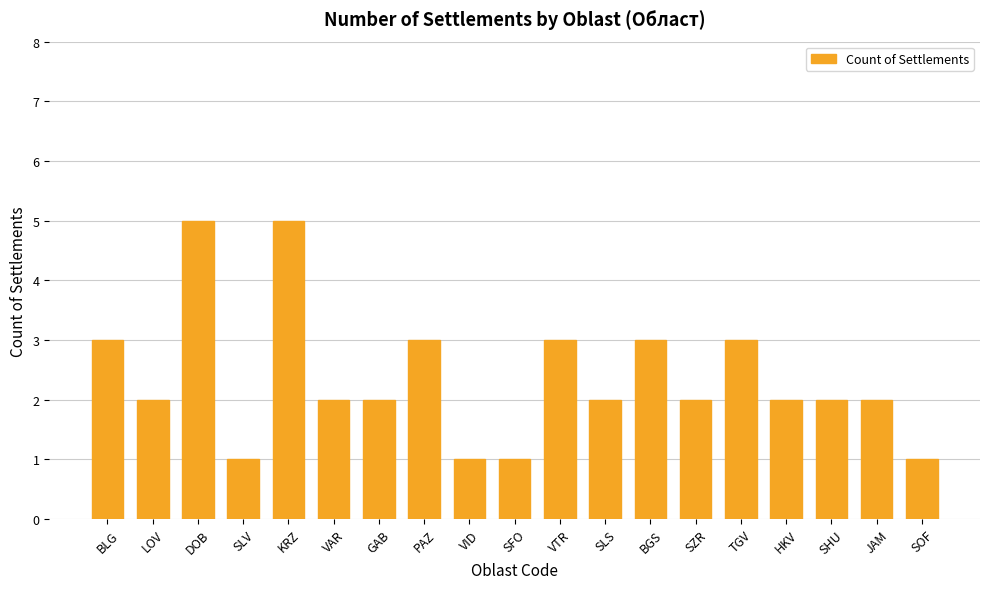

True or false: the data shows 2 at VAR.

True